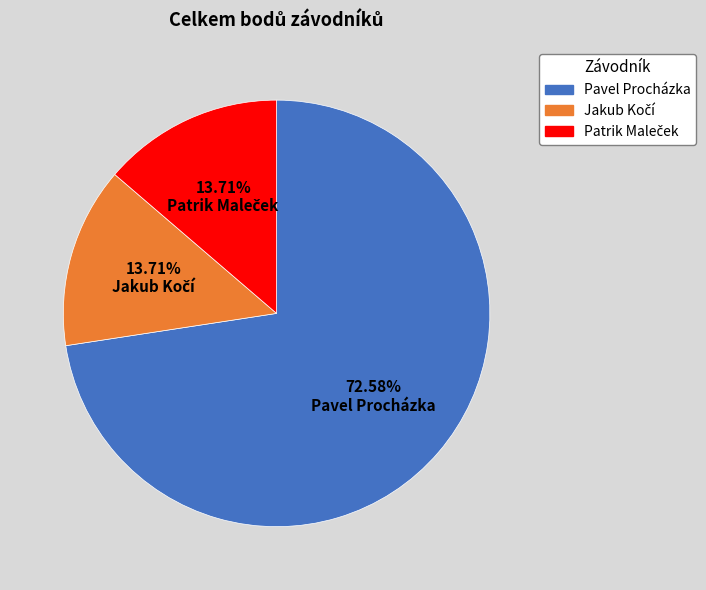

What is the majority slice?

Pavel Procházka